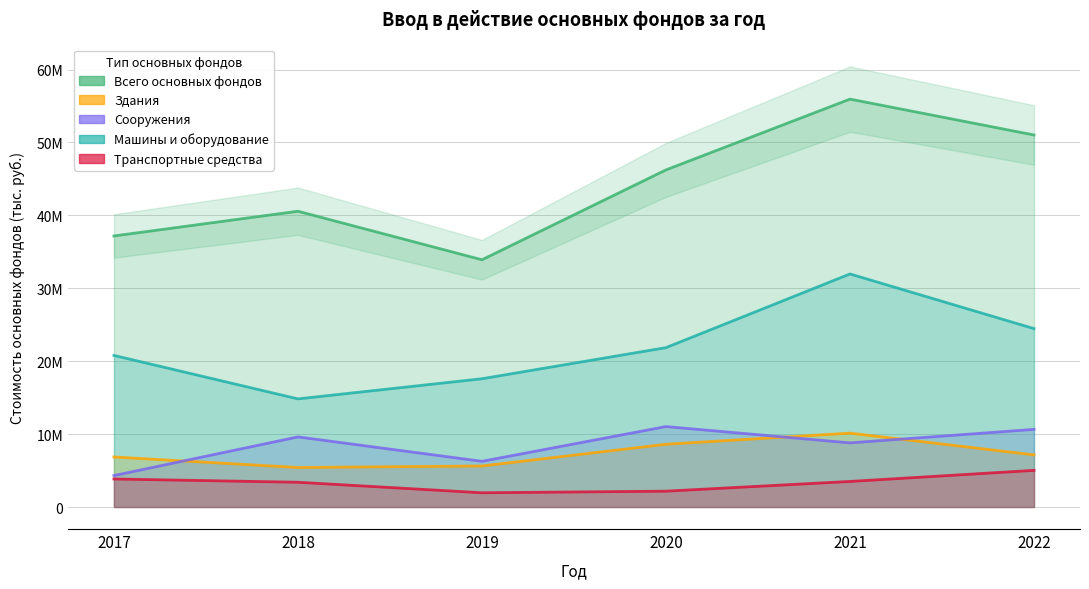

What is the value of the Всего основных фондов point at the 4th from the left?

46237018